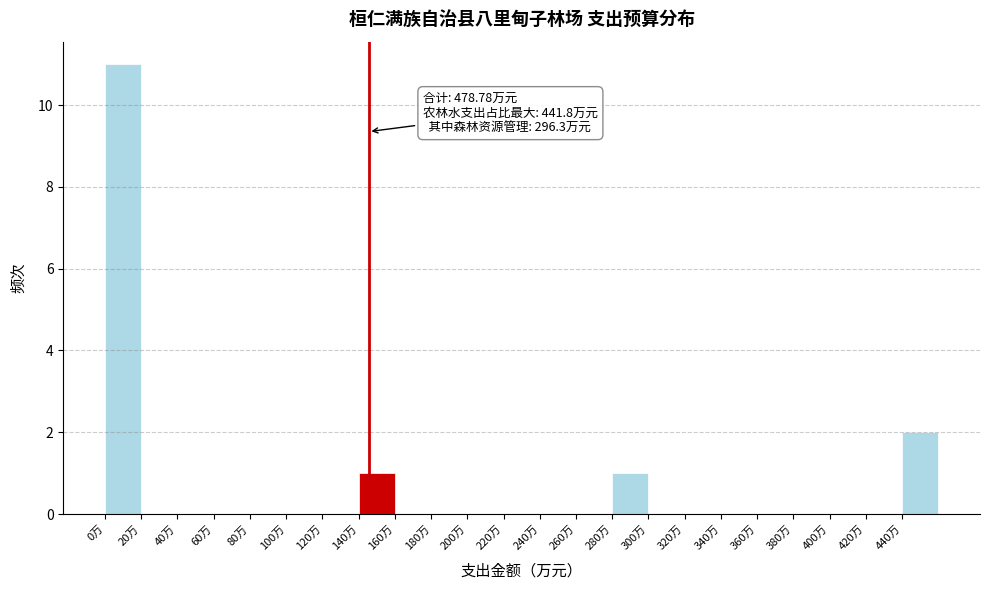

Over which range of the x-axis is the bar tallest?

0 to 20